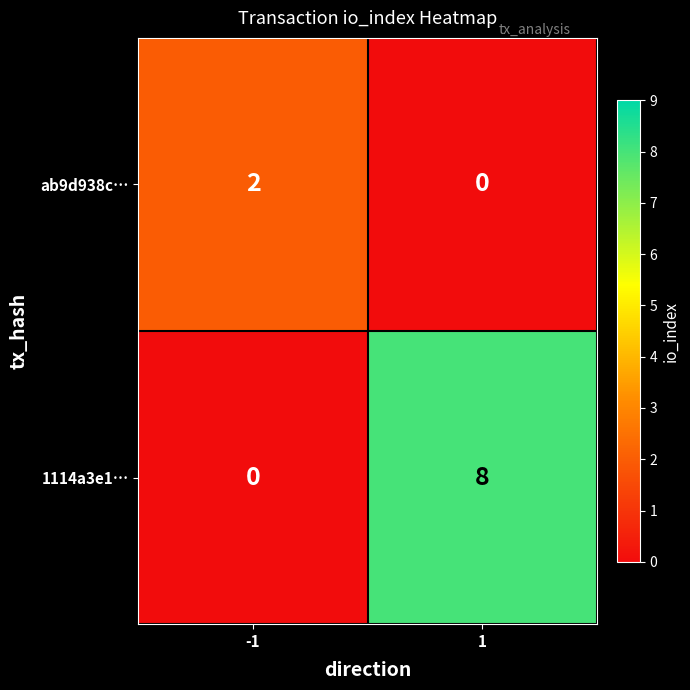

What is the difference between the highest and lowest values at -1?

2